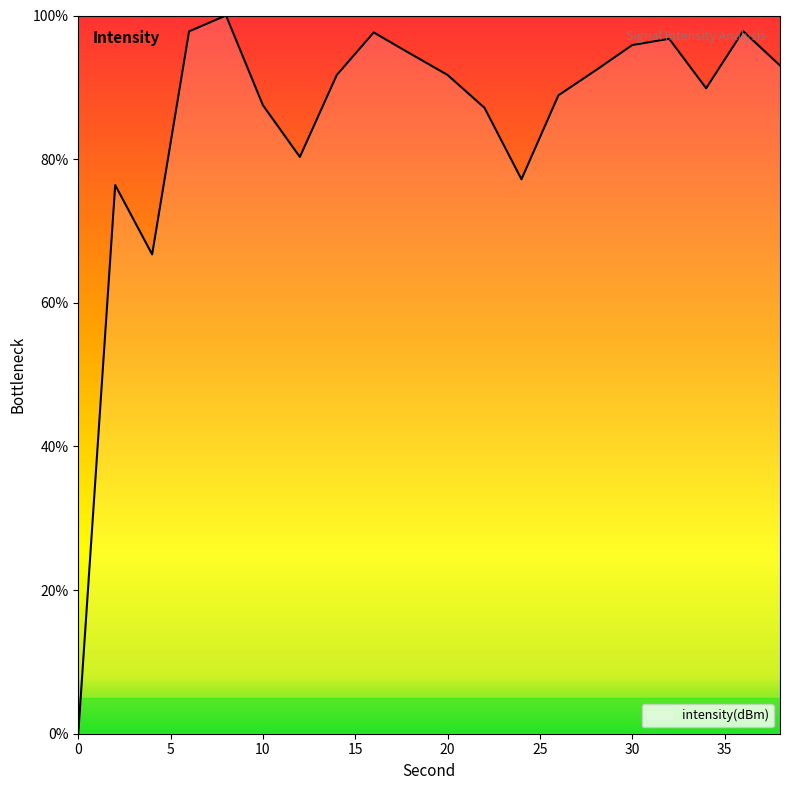

What is the greatest value displayed?

100.0